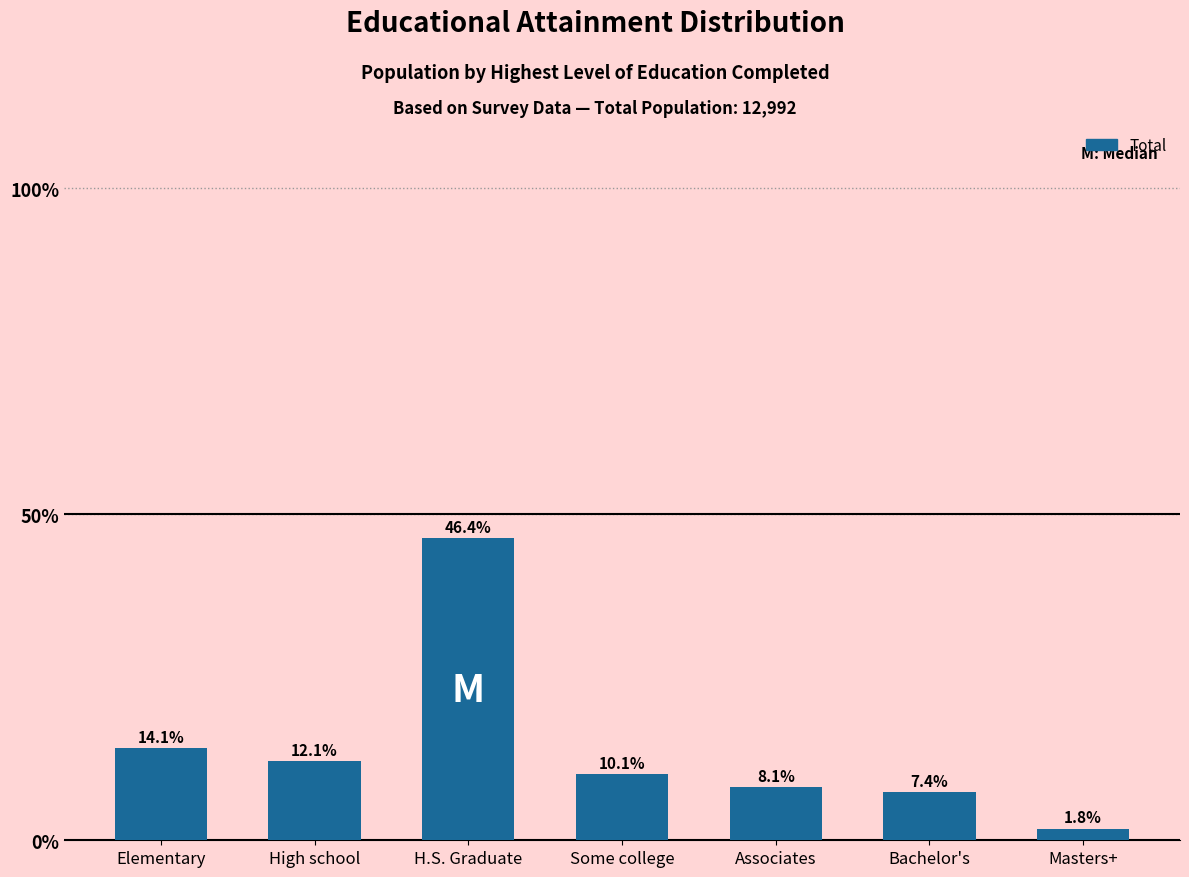

Reading left to right, what are all the values shown in this chart?

14.1	12.1	46.4	10.1	8.1	7.4	1.8